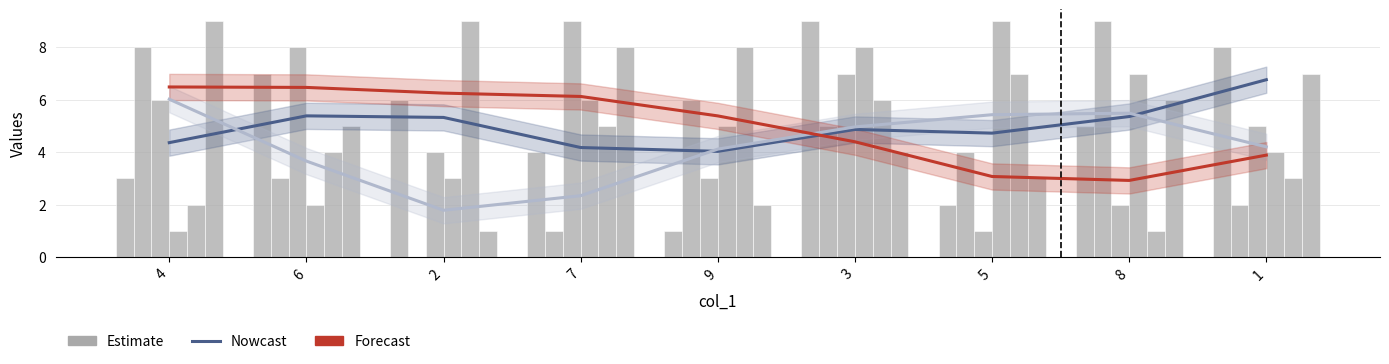

At which category is the sum across all series the highest?

3